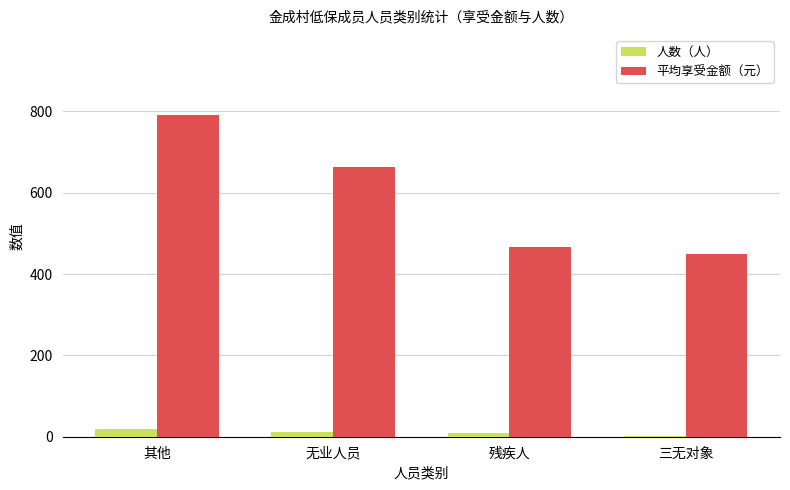

Read the 平均享受金额（元） value at 残疾人.

467.0